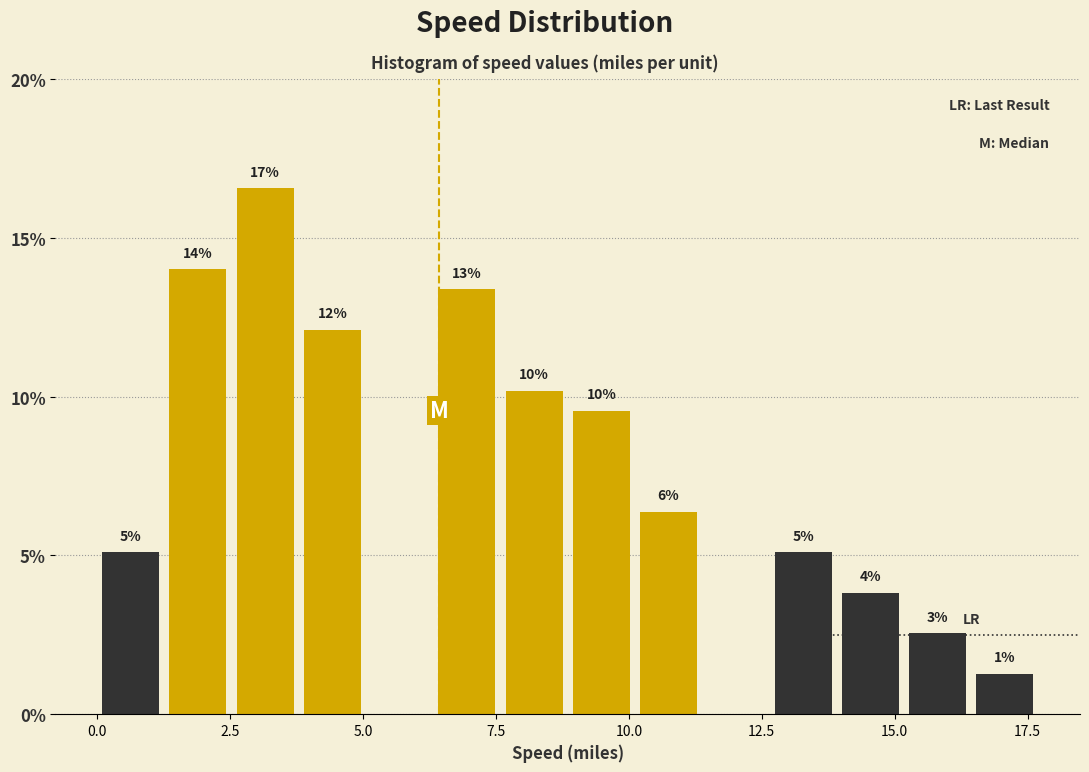

Around what value on the x-axis is the tallest bar? Give the approximate position of its centre, as read against the axis.

3.0